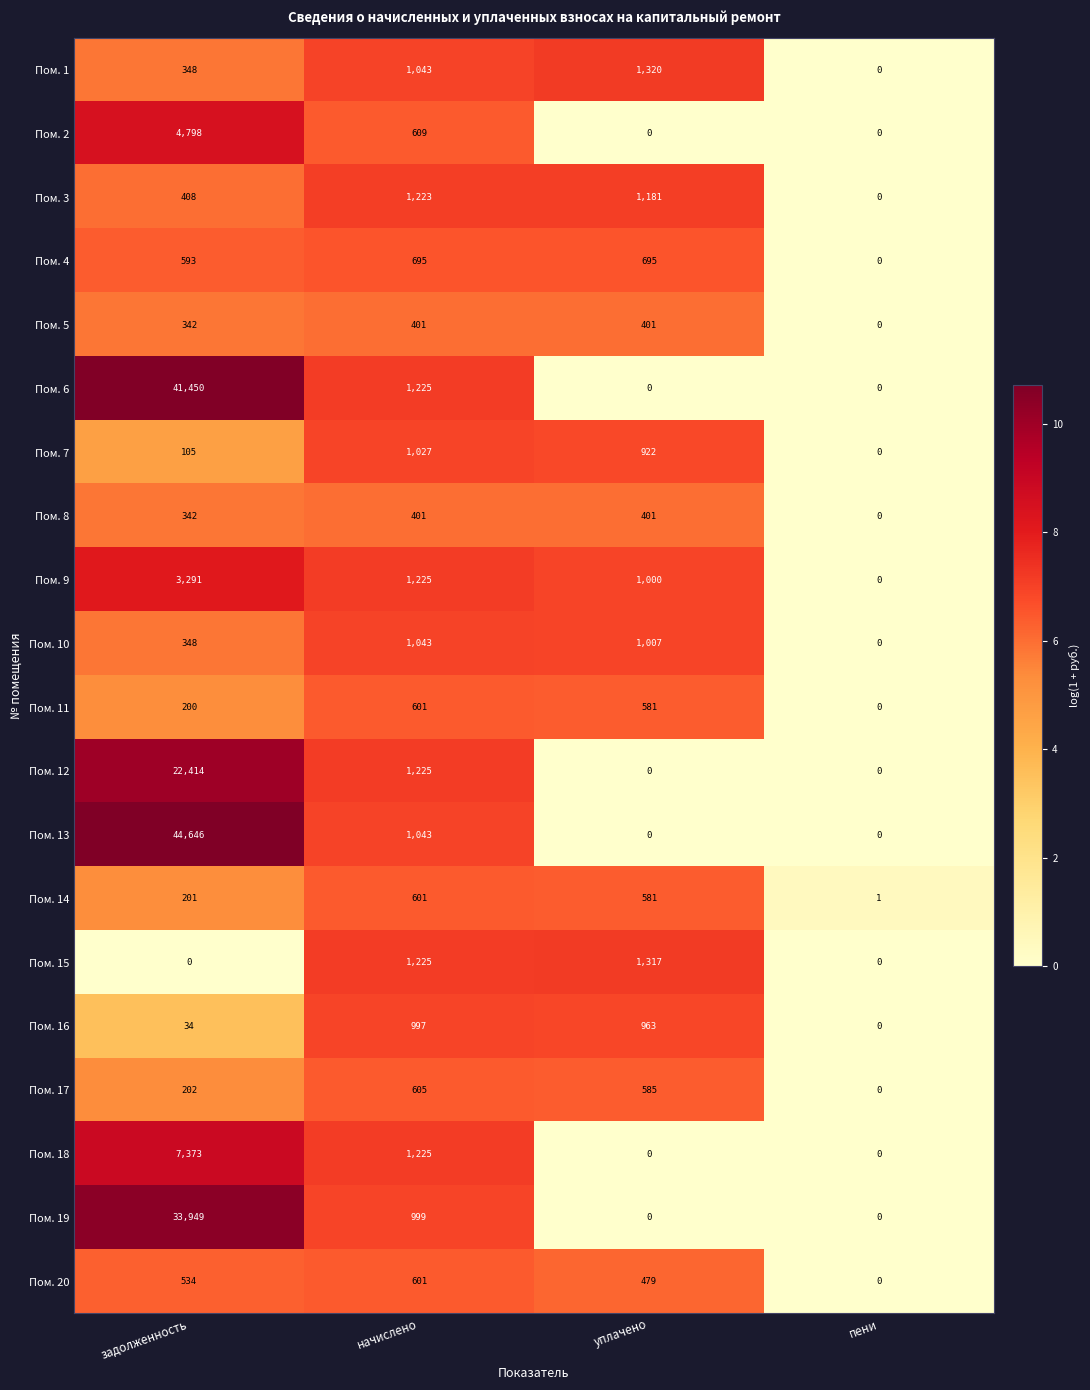

Which category has the lowest value in the Пом. 9 series?

пени